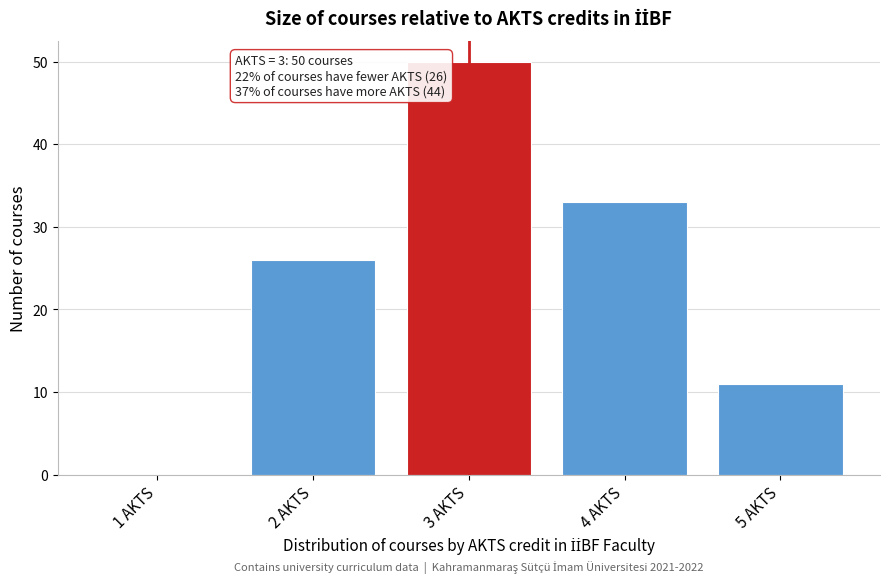

Reading right to left, extract all data points from this chart.

5 AKTS=11	4 AKTS=33	3 AKTS=50	2 AKTS=26	1 AKTS=0